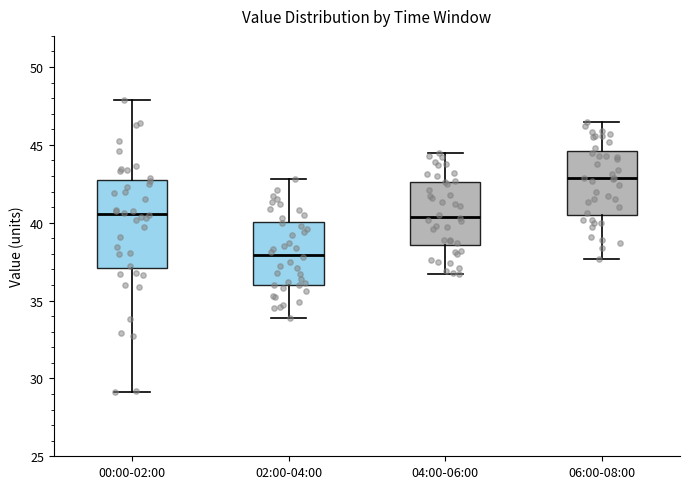

Which box's median line is the lowest?

02:00-04:00